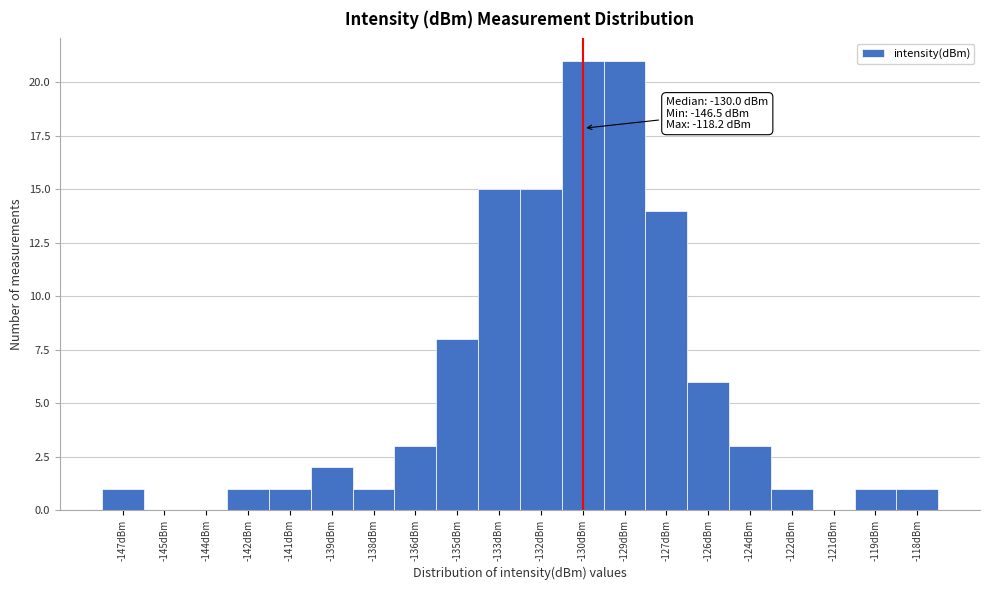

Reading left to right, what are all the values shown in this chart?

-147dBm=1	-145dBm=0	-144dBm=0	-142dBm=1	-141dBm=1	-139dBm=2	-138dBm=1	-136dBm=3	-135dBm=8	-133dBm=15	-132dBm=15	-130dBm=21	-129dBm=21	-127dBm=14	-126dBm=6	-124dBm=3	-122dBm=1	-121dBm=0	-119dBm=1	-118dBm=1